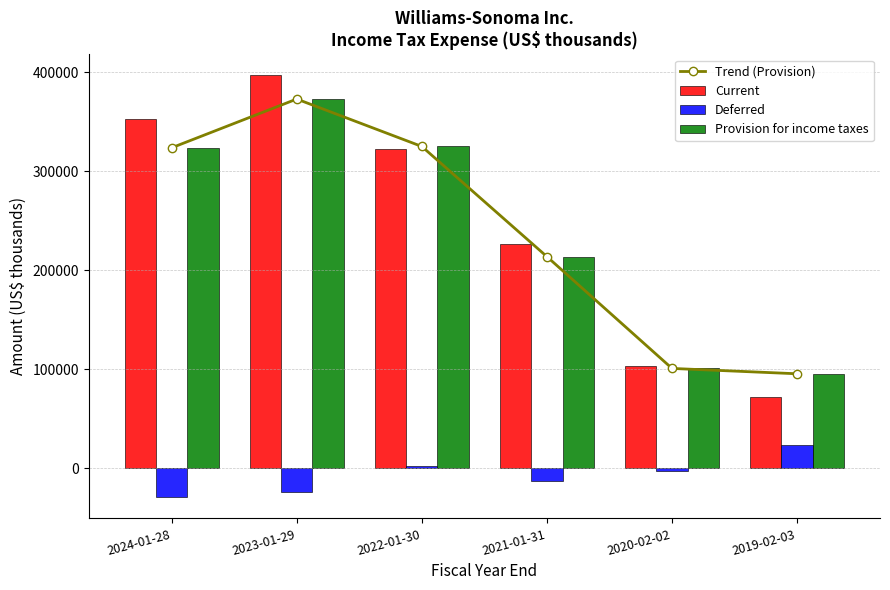

At which category is the sum across all series the highest?

2023-01-29